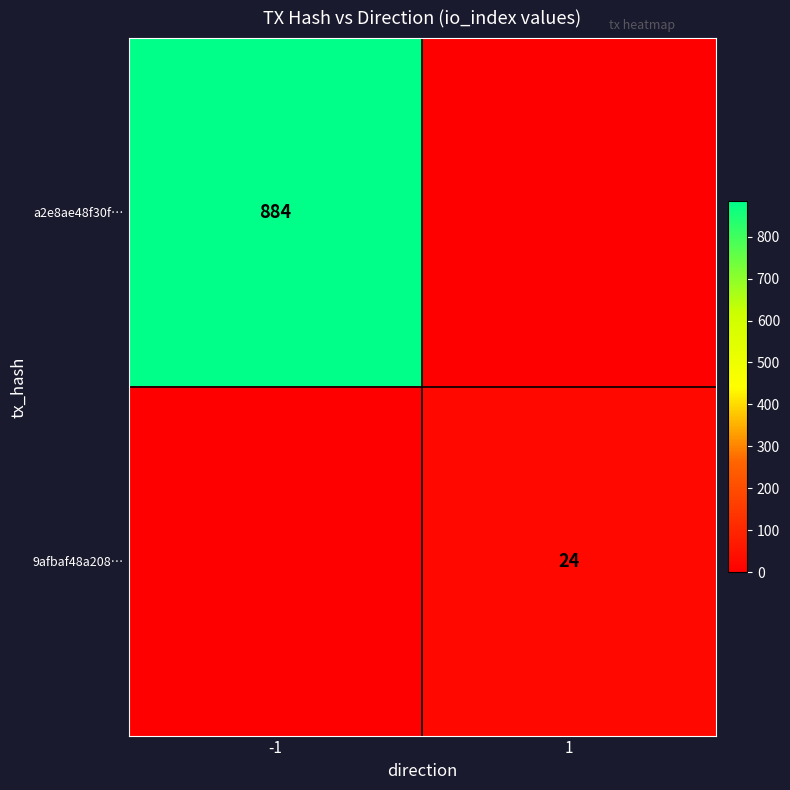

Is it true that 9afbaf48a208… equals 32 at 1?

False